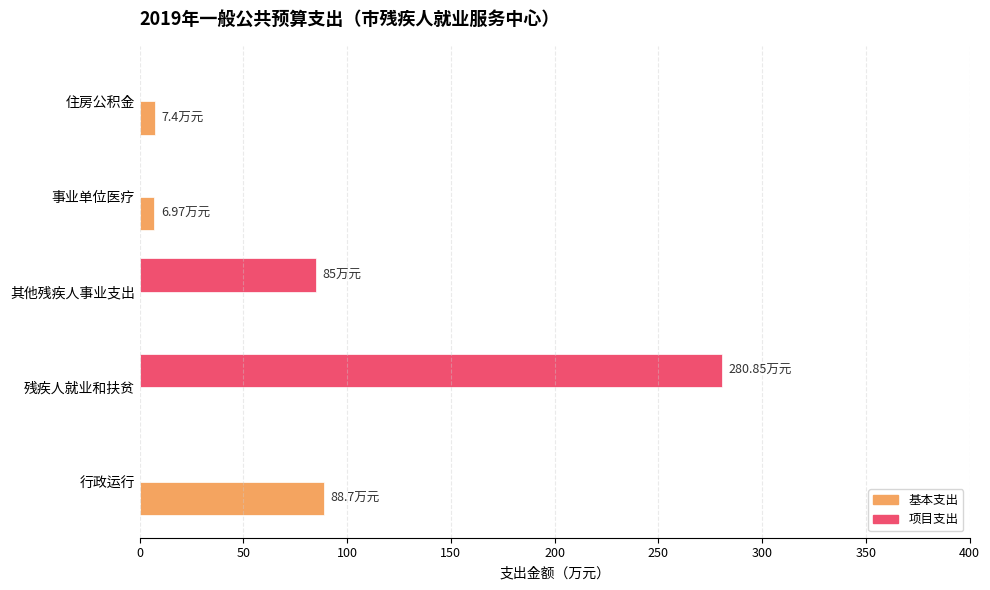

At which label is 基本支出 closest to 44?

住房公积金